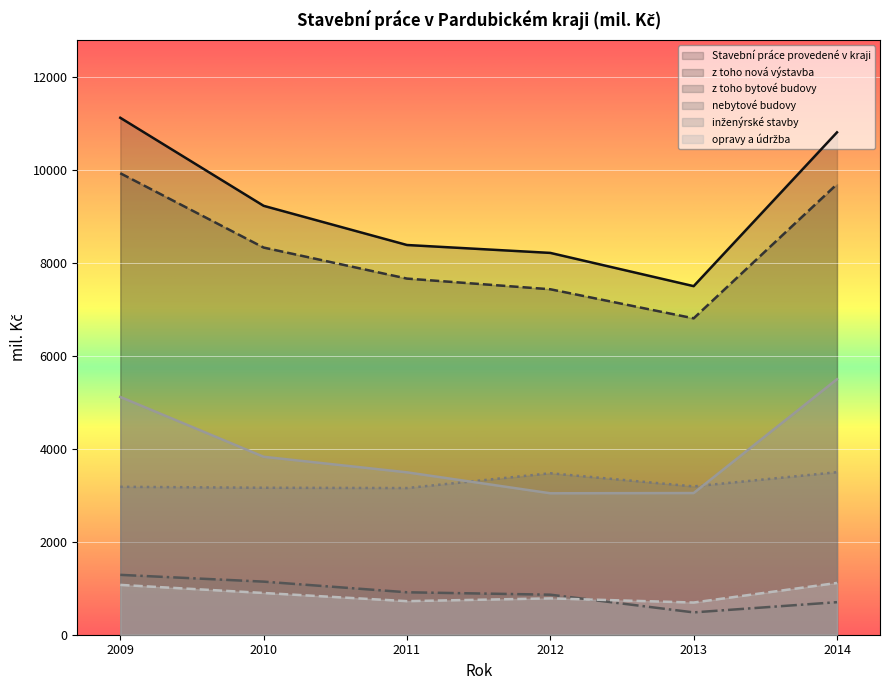

Reading left to right, transcribe all the data shown in this chart.

Stavební práce provedené v kraji: 11121.0	9227.0	8384.0	8213.9	7498.9	10807.4
z toho nová výstavba: 9928.0	8329.0	7661.4	7431.9	6806.3	9693.4
z toho bytové budovy: 1288.0	1142.0	913.0	861.3	480.3	700.2
nebytové budovy: 3182.0	3162.0	3155.1	3473.6	3190.5	3496.4
inženýrské stavby: 5115.0	3828.0	3493.5	3042.9	3047.7	5496.8
opravy a údržba: 1072.0	898.0	722.3	782.1	692.5	1114.1